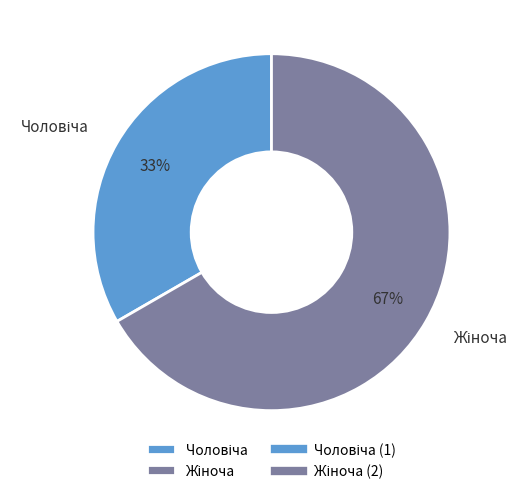

Does any single category account for the majority?

Yes